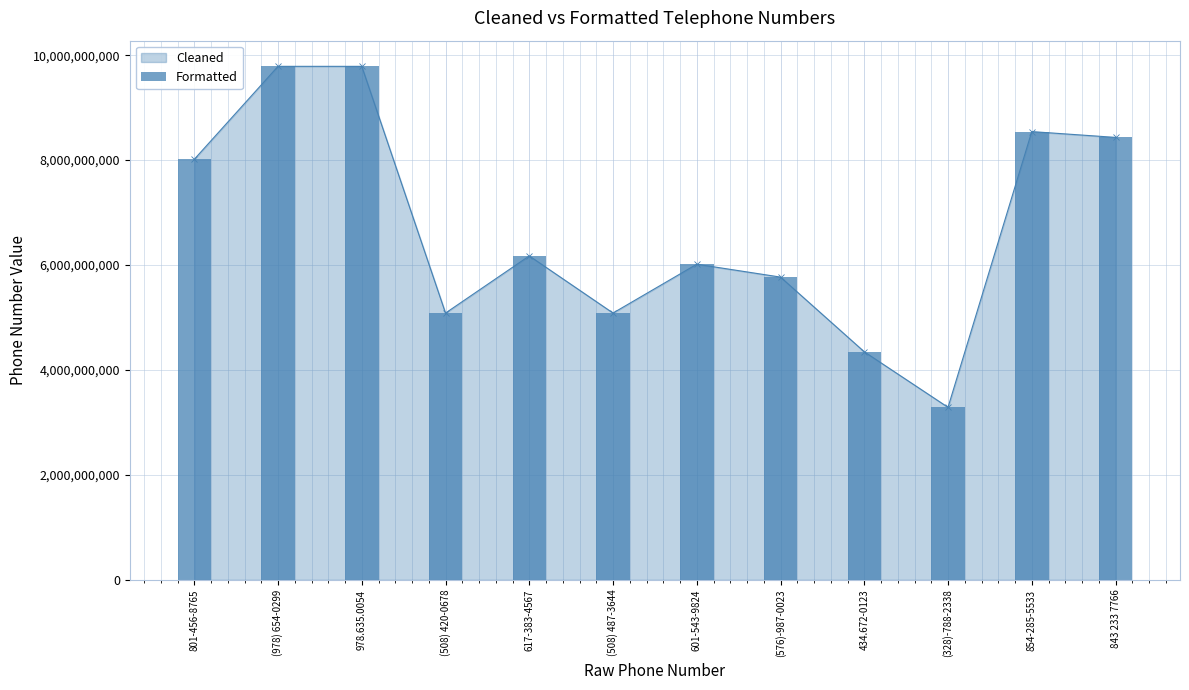

Reading left to right, extract all data points from this chart.

8014568765	9786540299	9786350054	5084200678	6173834567	5084873644	6015439824	5769870023	4346720123	3287882338	8542855533	8432337766